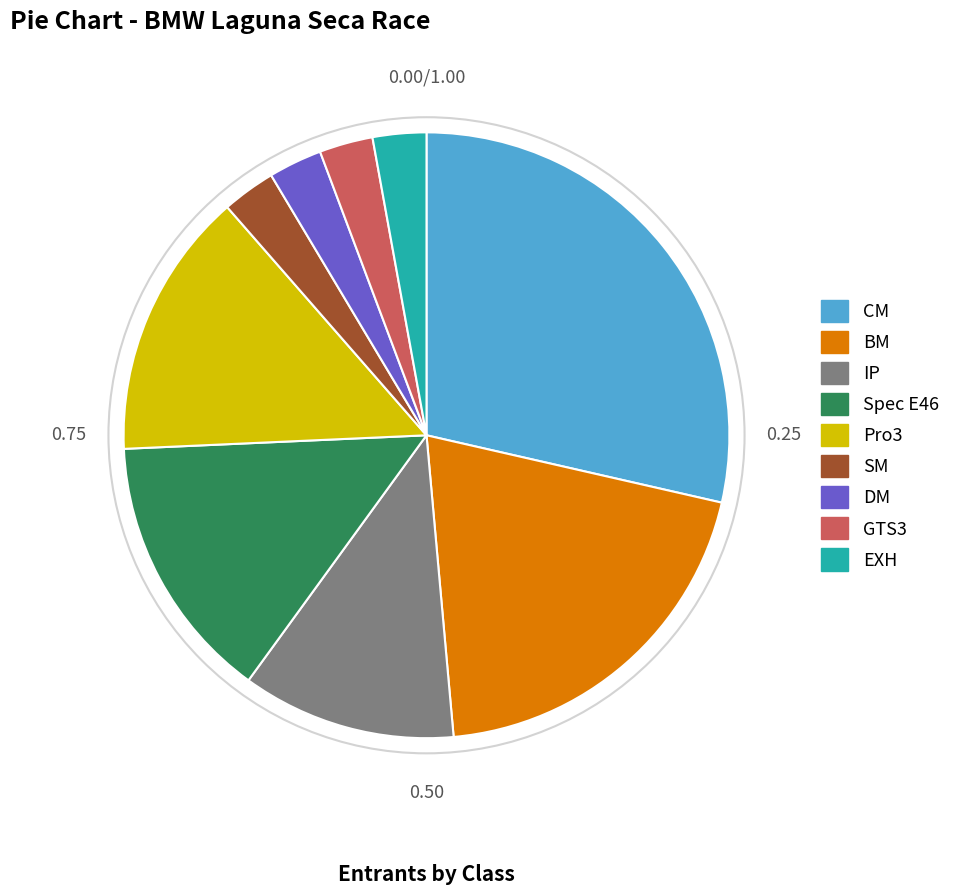

Is there a majority slice in this chart?

No